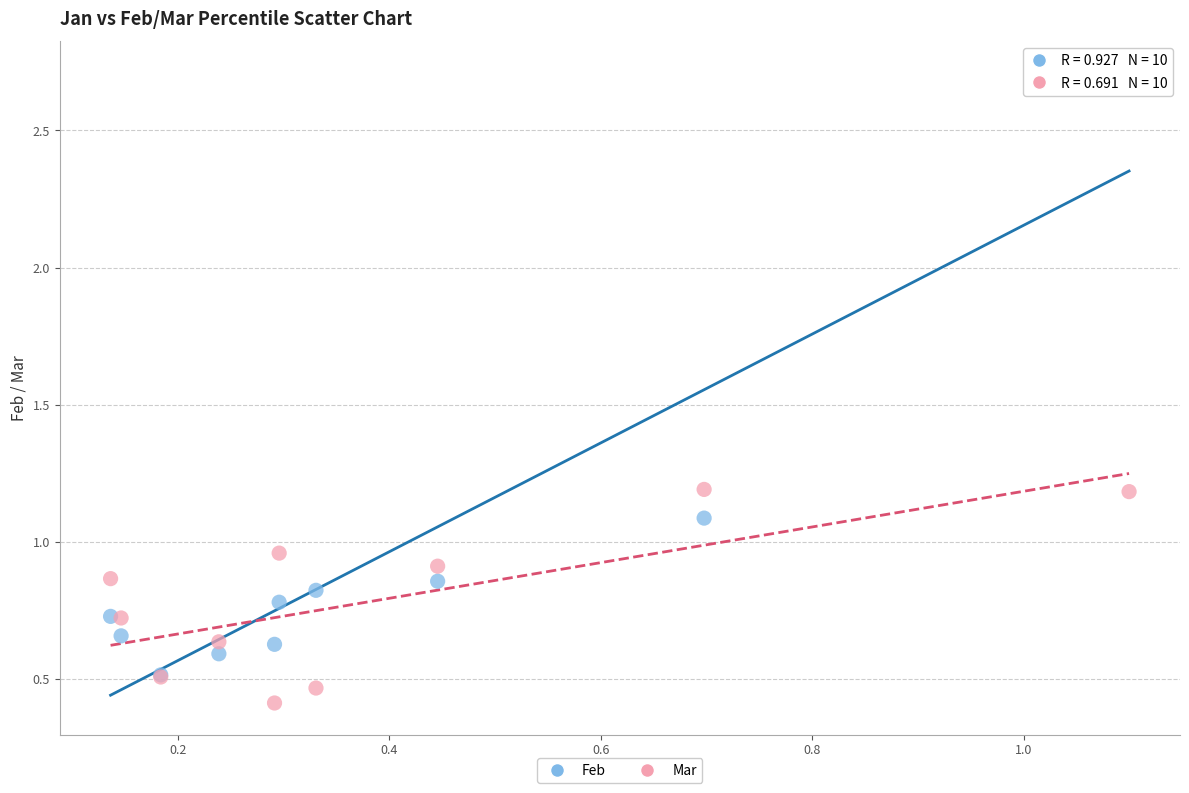

In the Feb series, what Y value is closest to 1?

1.1